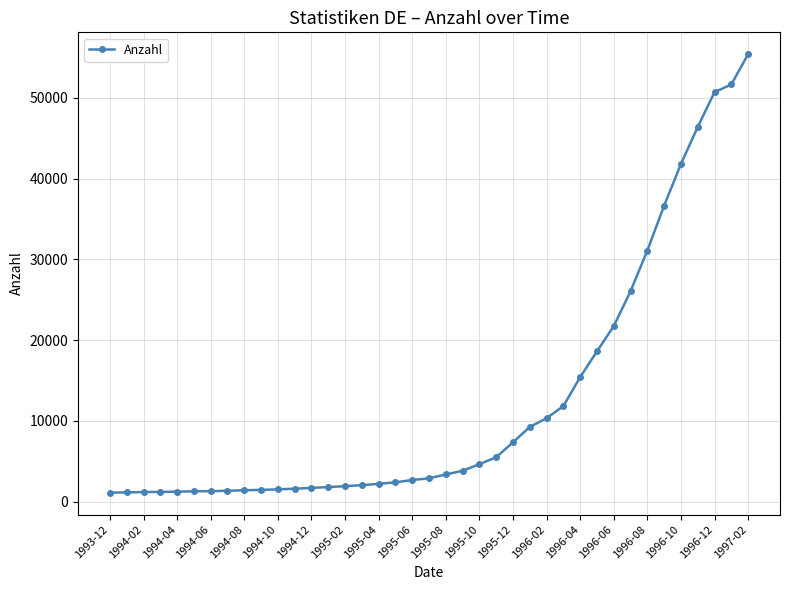

What is the difference between the maximum and second lowest values?

54250